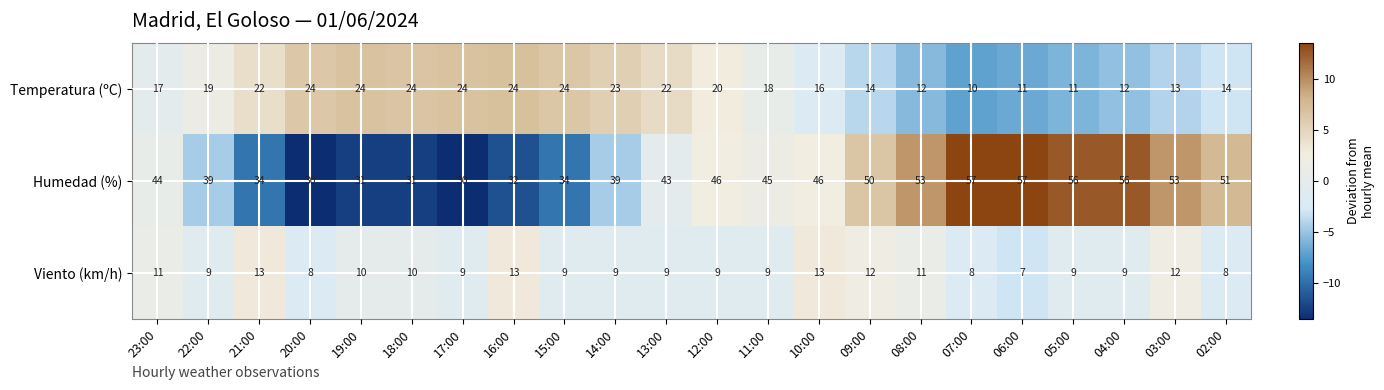

What is the difference between the second highest and minimum values in the Temperatura (ºC) series?

14